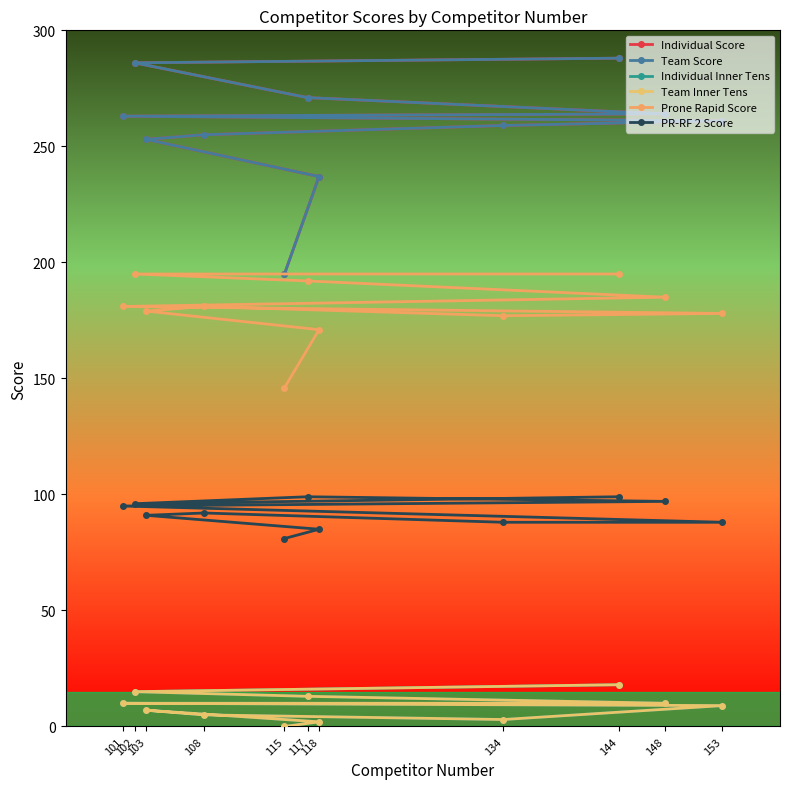

Is the value of Individual Inner Tens at 118 greater than the value of Individual Score at 102?

No